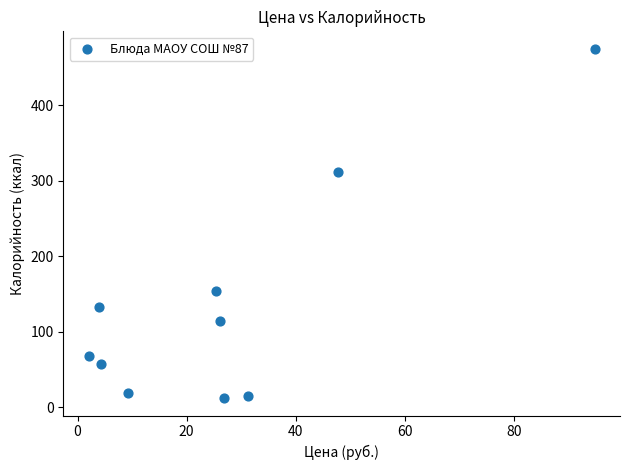

What is the average Y value?

135.8